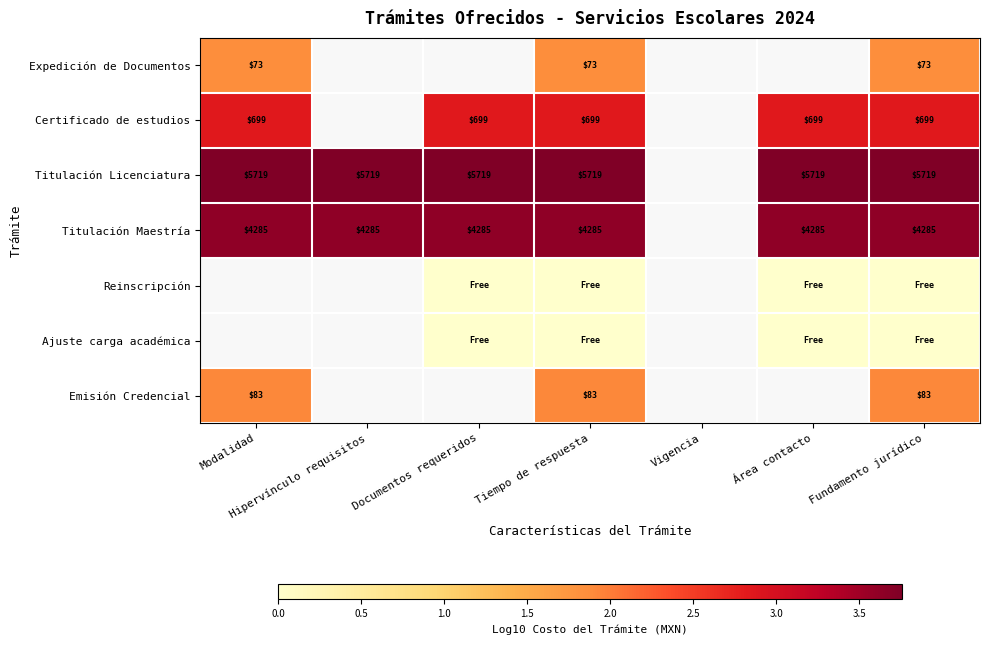

The value of Expedición de Documentos at Modalidad is 1.9. True or false?

True